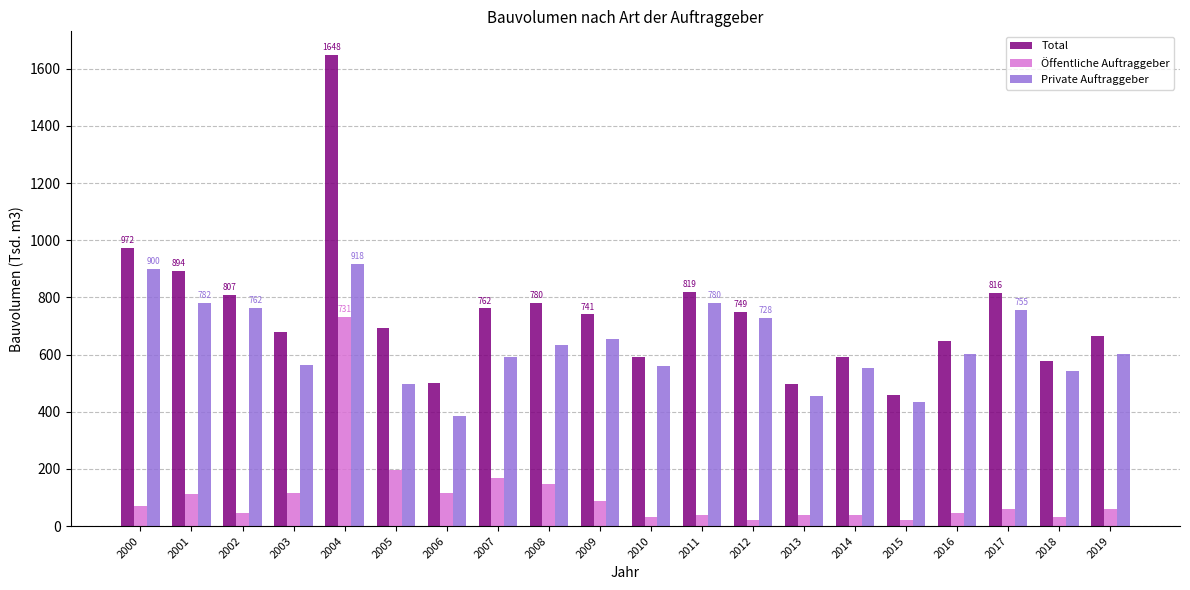

What is the average value of the Total series?

744.4